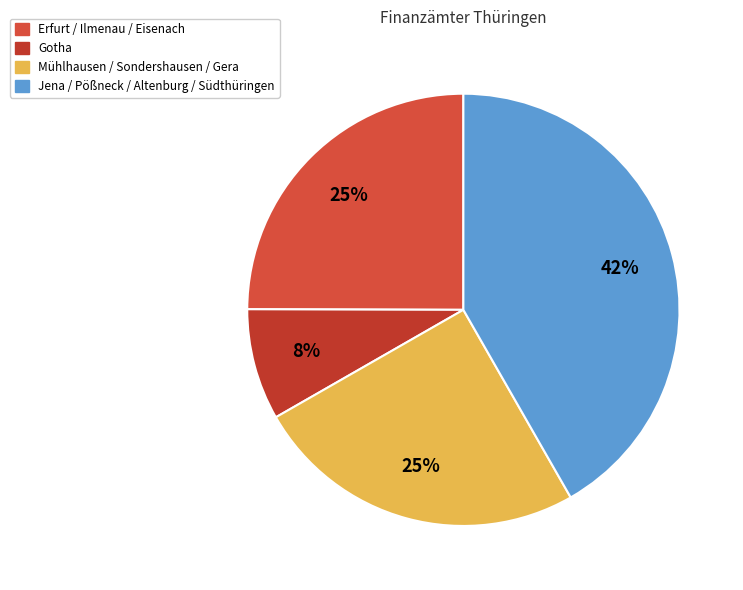

How many segments does this pie chart have?

4